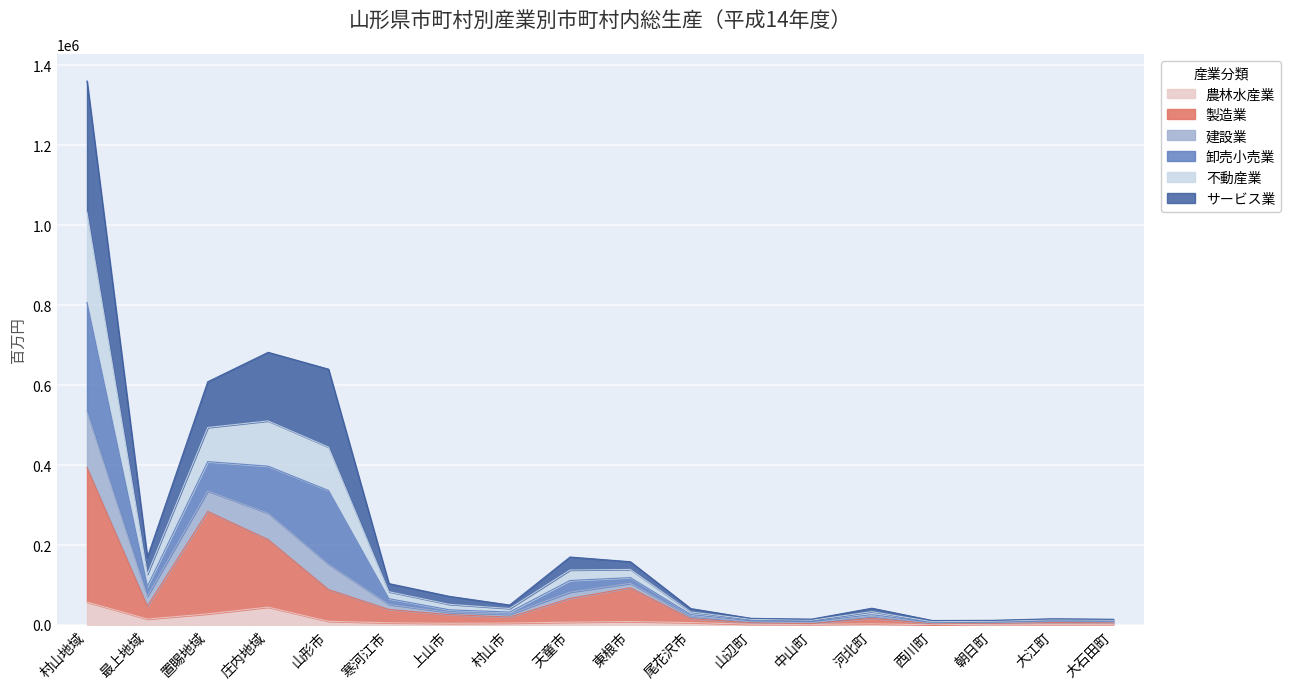

Rank the categories by 農林水産業 value from lowest to highest.

西川町, 中山町, 大江町, 大石田町, 山辺町, 朝日町, 河北町, 上山市, 村山市, 寒河江市, 尾花沢市, 天童市, 東根市, 山形市, 最上地域, 置賜地域, 庄内地域, 村山地域